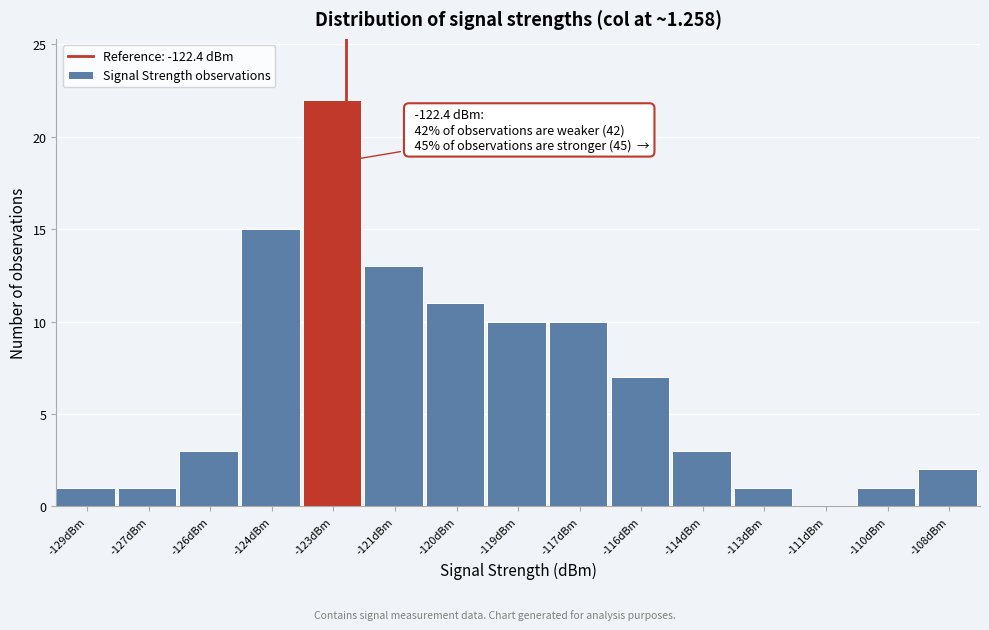

Reading right to left, extract all data points from this chart.

-108dBm=2	-110dBm=1	-111dBm=0	-113dBm=1	-114dBm=3	-116dBm=7	-117dBm=10	-119dBm=10	-120dBm=11	-121dBm=13	-123dBm=22	-124dBm=15	-126dBm=3	-127dBm=1	-129dBm=1